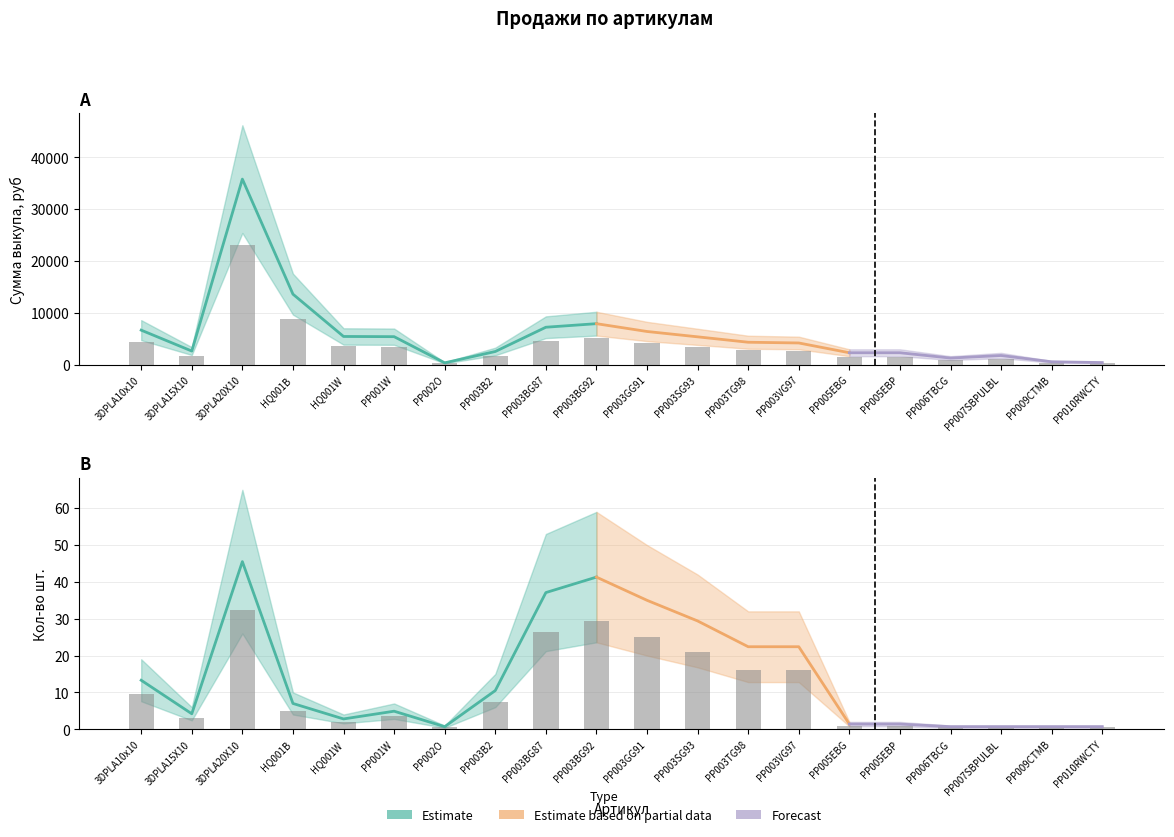

Is it true that Сумма выкупа за минусом комиссии equals 4131.4 at PP003GG91?

True